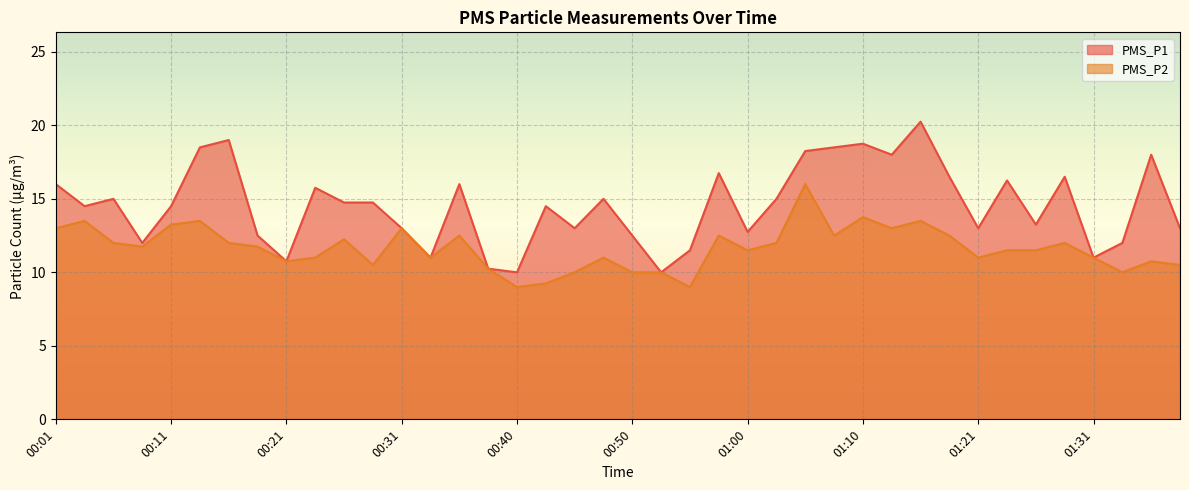

Reading right to left, extract all data points from this chart.

PMS_P1: 13.0	18.0	12.0	11.0	16.5	13.2	16.2	13.0	16.5	20.2	18.0	18.8	18.5	18.2	15.0	12.8	16.8	11.5	10.0	12.5	15.0	13.0	14.5	10.0	10.2	16.0	11.0	13.0	14.8	14.8	15.8	10.8	12.5	19.0	18.5	14.5	12.0	15.0	14.5	16.0
PMS_P2: 10.5	10.8	10.0	11.0	12.0	11.5	11.5	11.0	12.5	13.5	13.0	13.8	12.5	16.0	12.0	11.5	12.5	9.0	10.0	10.0	11.0	10.0	9.2	9.0	10.2	12.5	11.0	13.0	10.5	12.2	11.0	10.8	11.8	12.0	13.5	13.2	11.8	12.0	13.5	13.0